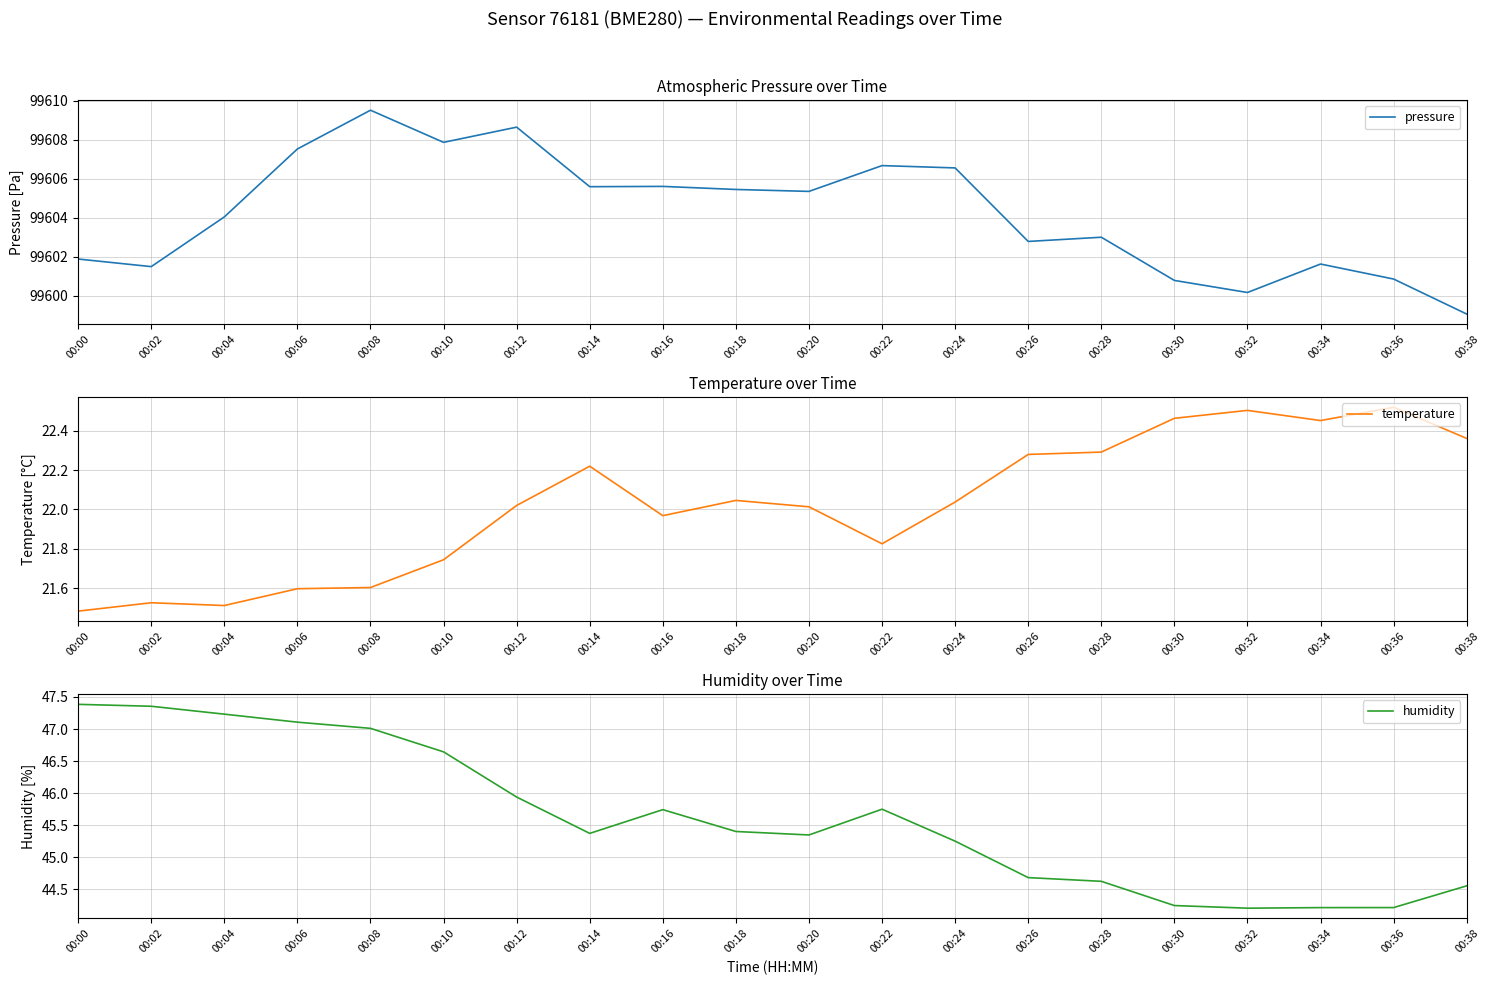

Reading right to left, list all the values displayed in this chart.

pressure: 99599.1	99600.9	99601.6	99600.2	99600.8	99603.0	99602.8	99606.5	99606.7	99605.3	99605.4	99605.6	99605.6	99608.6	99607.9	99609.5	99607.5	99604.0	99601.5	99601.9
temperature: 22.4	22.5	22.5	22.5	22.5	22.3	22.3	22.0	21.8	22.0	22.0	22.0	22.2	22.0	21.7	21.6	21.6	21.5	21.5	21.5
humidity: 44.6	44.2	44.2	44.2	44.2	44.6	44.7	45.3	45.7	45.3	45.4	45.7	45.4	45.9	46.6	47.0	47.1	47.2	47.4	47.4